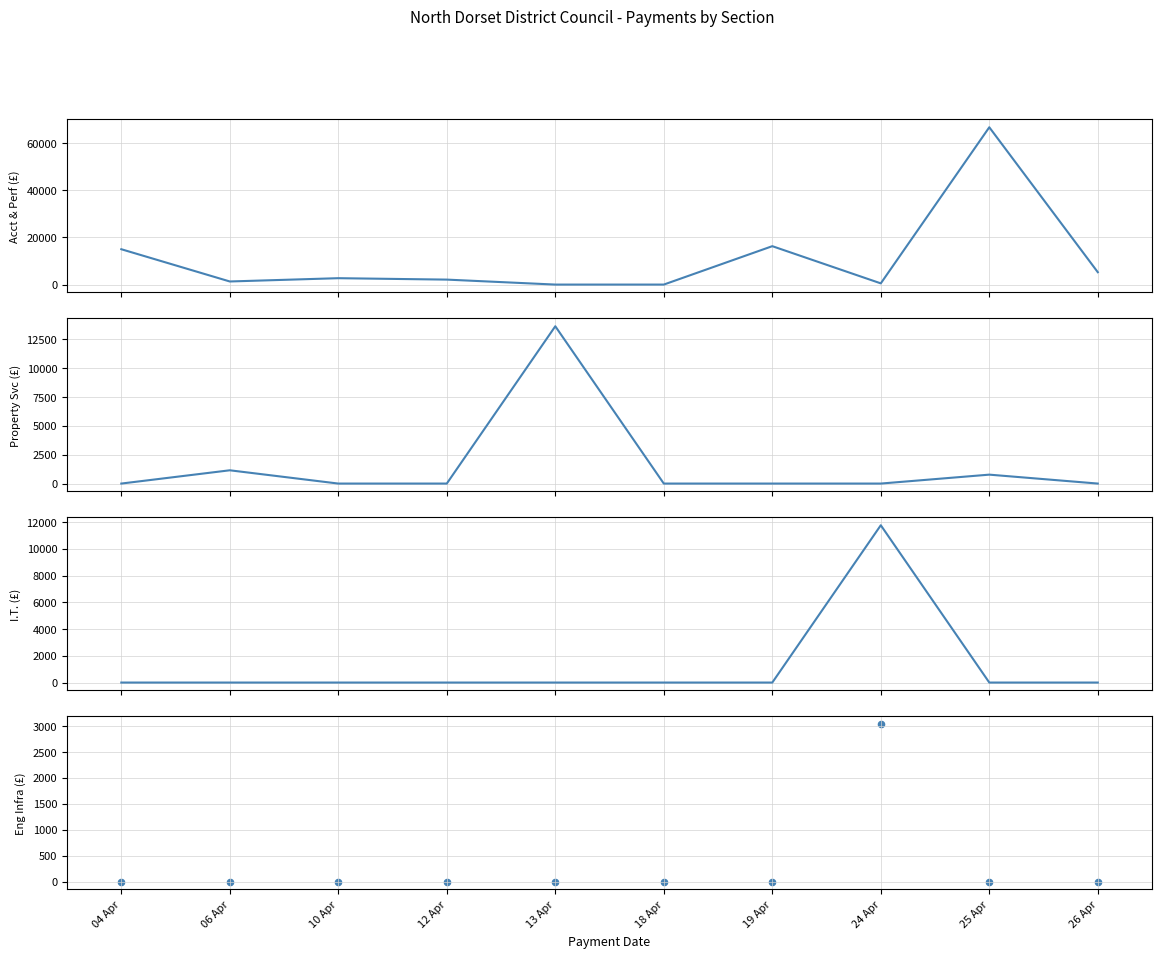

Which series has the largest total across all categories?

Accountancy & Performance